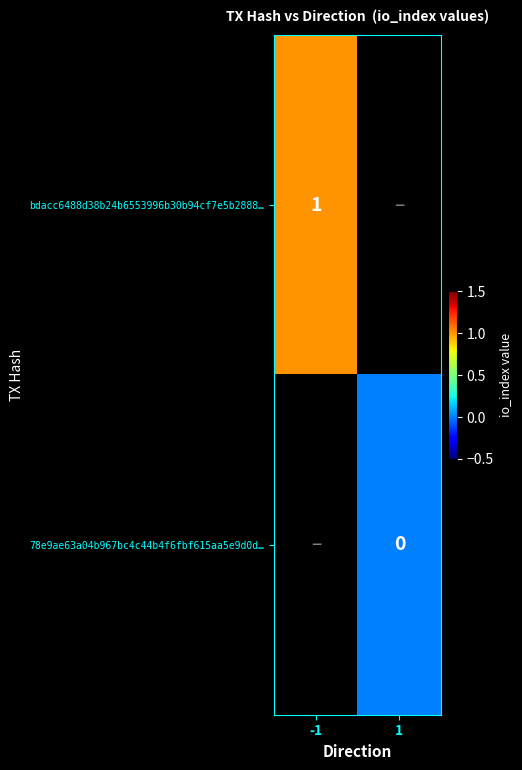

Between 1 and -1, which is larger?

-1